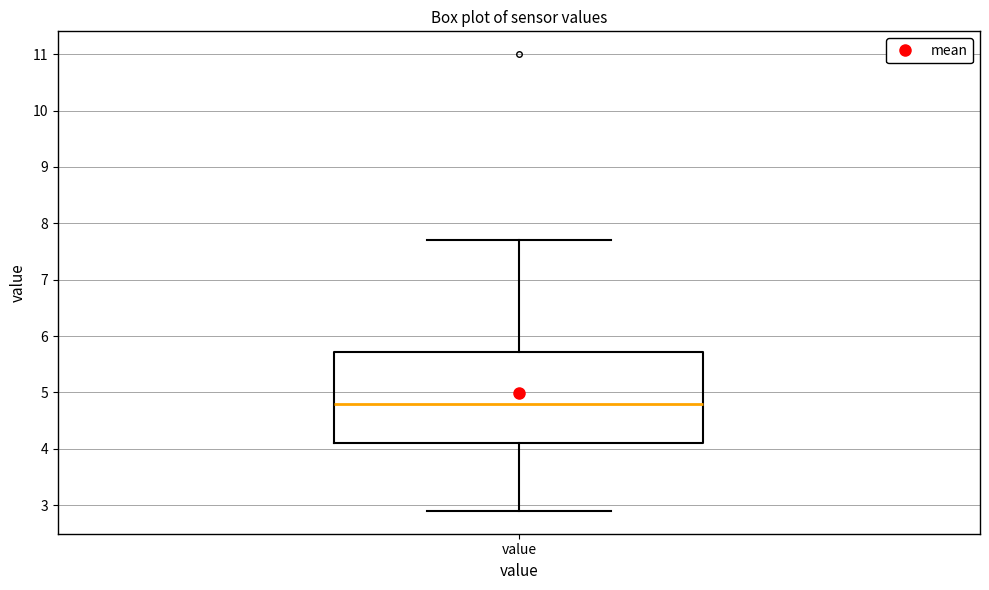

Transcribe this box plot: give where the median line is, the range the box spans, and where the two whiskers end, as read against the y-axis. The values are not printed on the chart, so give them approximately, as read against the axis.

median 4.8, box 4.1 to 5.7, whiskers 2.9 to 7.7